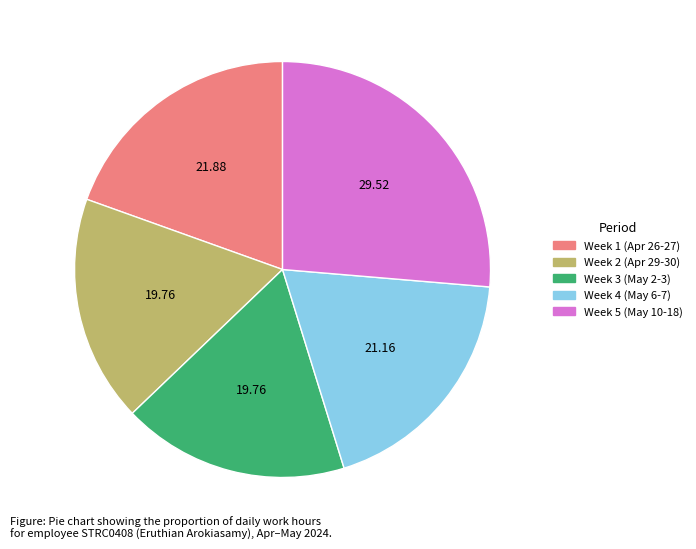

Does any single category account for the majority?

No